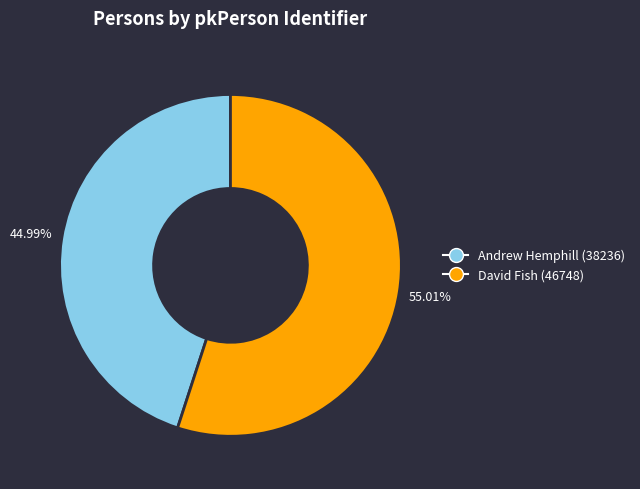

What is the majority slice?

David Fish (46748)